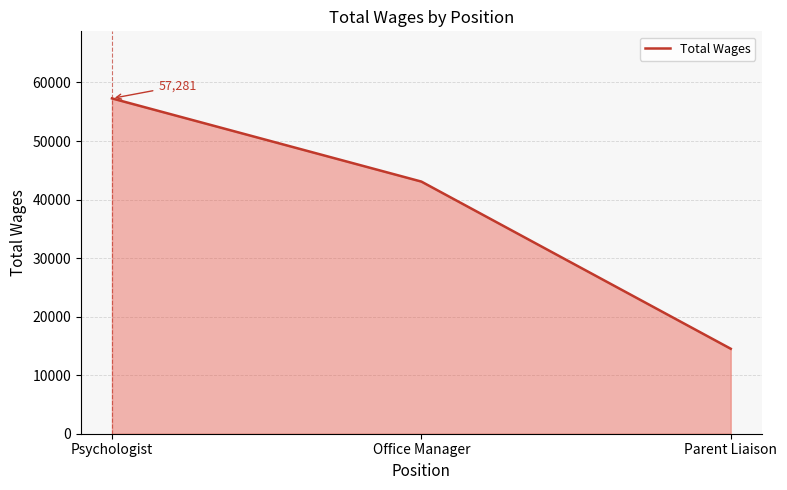

Which category has the highest value across all series?

Psychologist